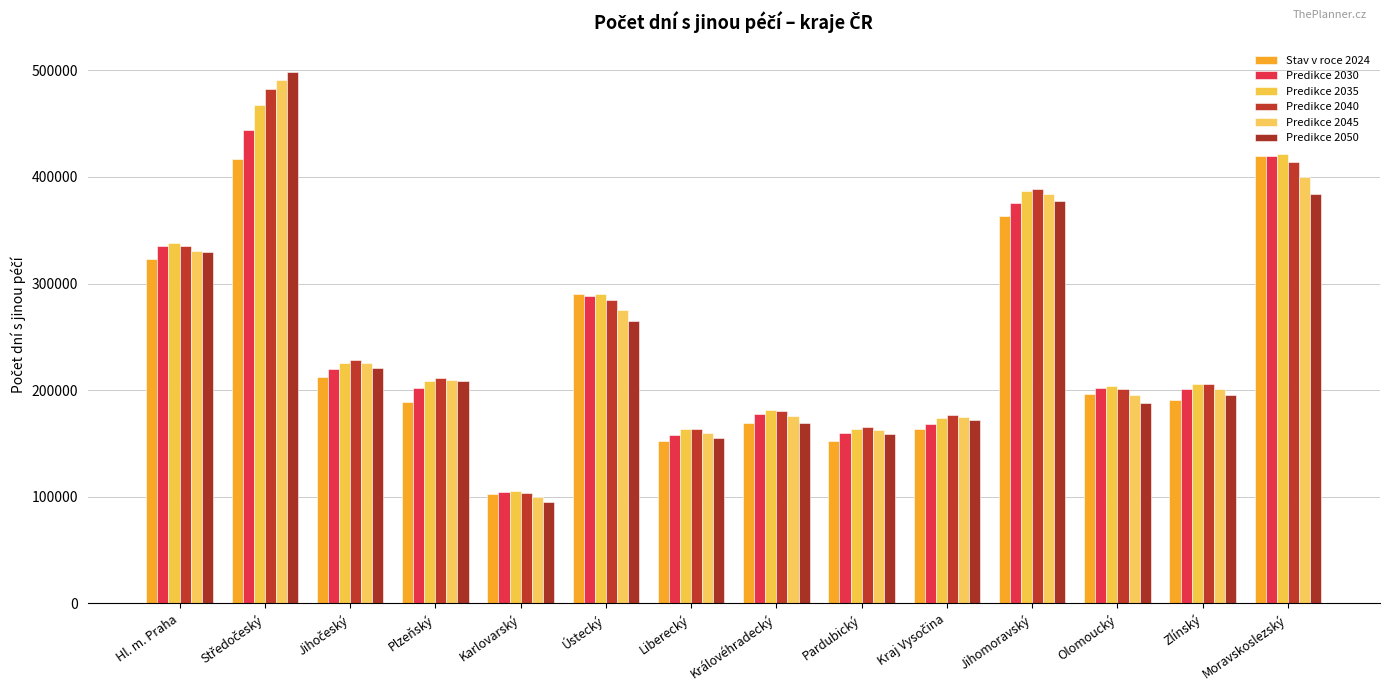

Read the Predikce 2045 value at Jihočeský.

225466